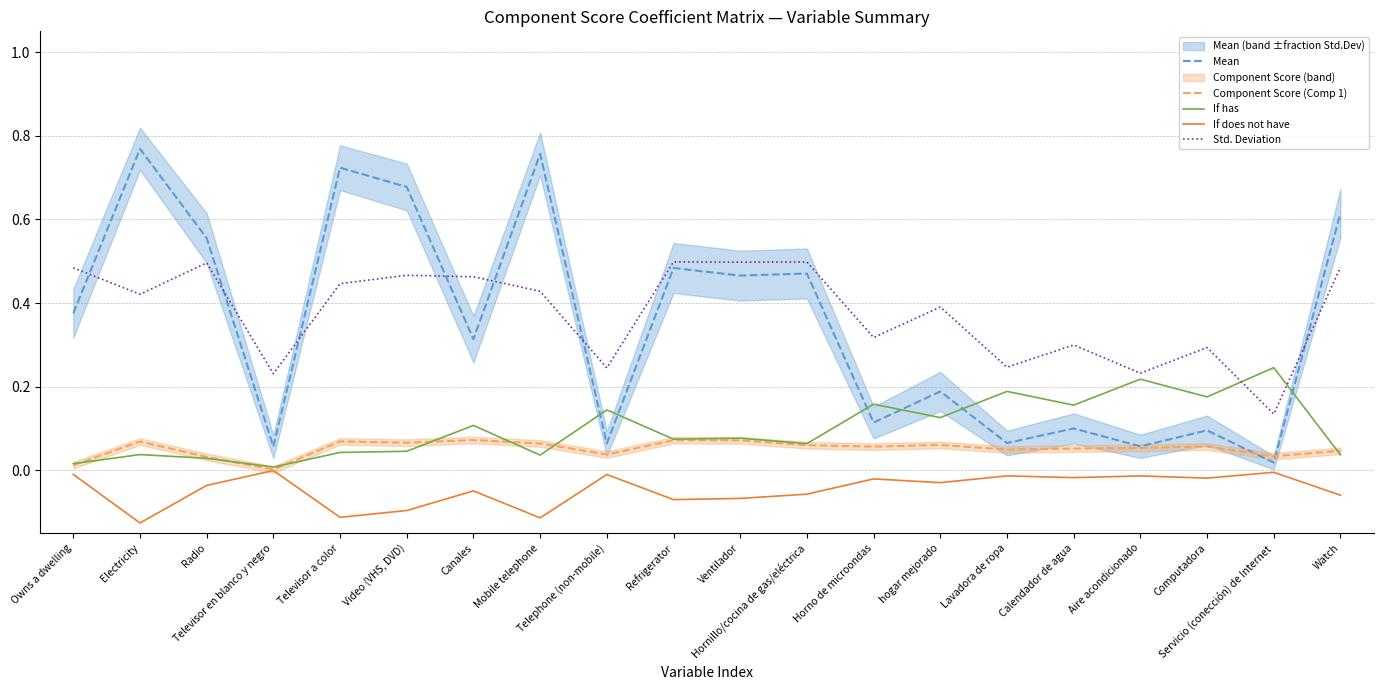

What is the approximate value of Mean at Computadora?

0.1